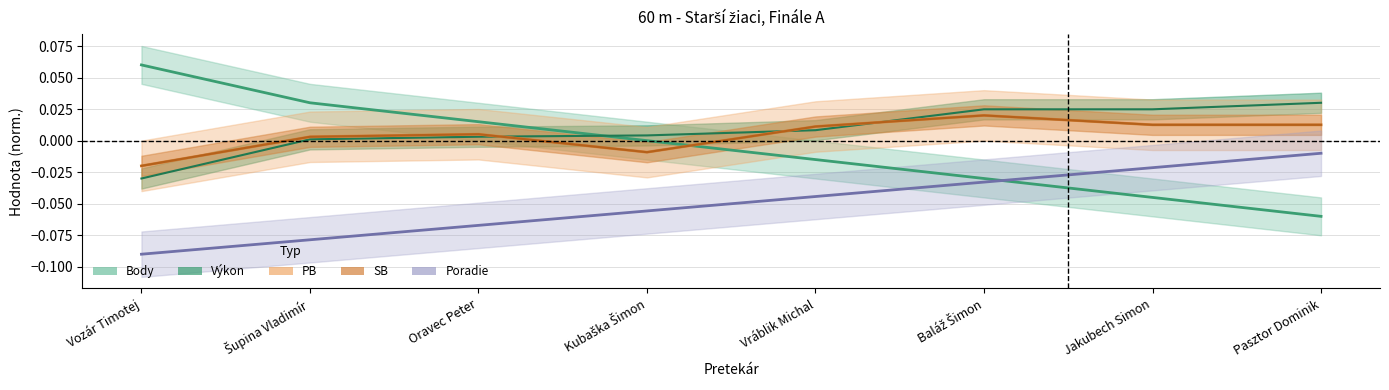

True or false: SB has a value of 0.0 at Oravec Peter.

True